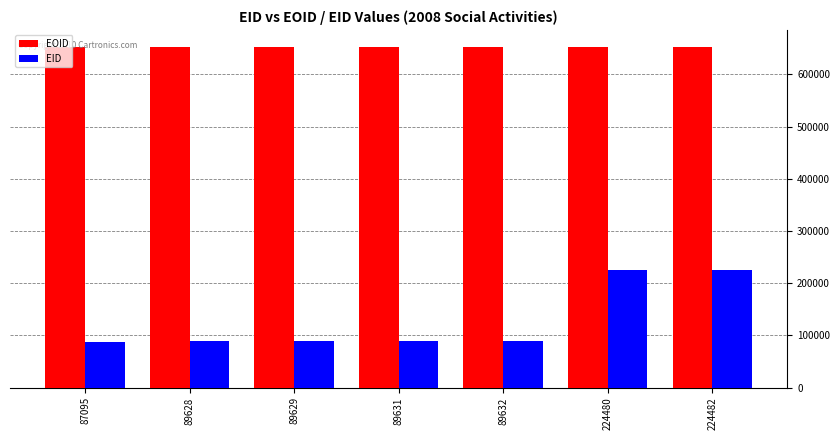

What are all the series names shown in the legend?

EOID, EID